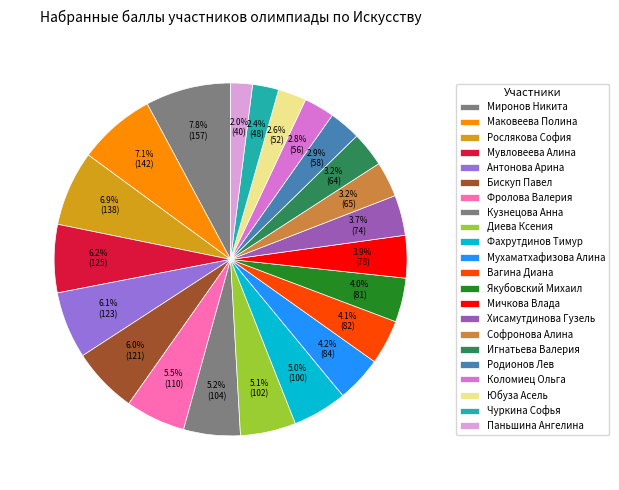

Rank the categories by value from highest to lowest.

Миронов Никита, Маковеева Полина, Рослякова София, Мувловеева Алина, Антонова Арина, Бискуп Павел, Фролова Валерия, Кузнецова Анна, Диева Ксения, Фахрутдинов Тимур, Мухаматхафизова Алина, Вагина Диана, Якубовский Михаил, Мичкова Влада, Хисамутдинова Гузель, Софронова Алина, Игнатьева Валерия, Родионов Лев, Коломиец Ольга, Юбуза Асель, Чуркина Софья, Паньшина Ангелина